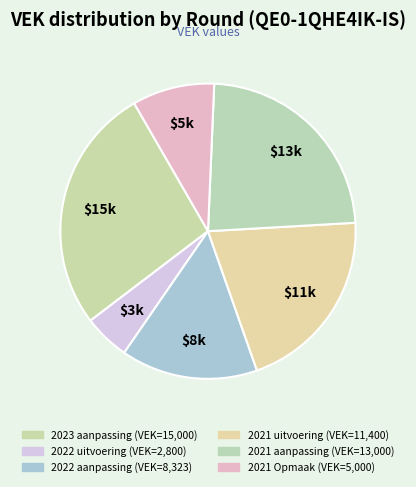

Count the number of slices in the pie.

6